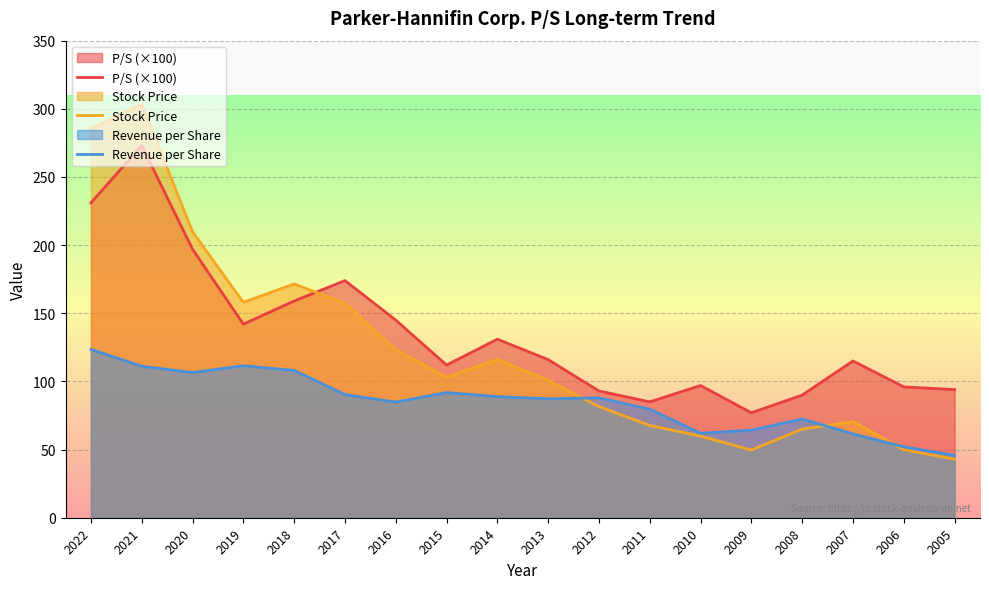

What is the maximum value shown in the chart?

303.5